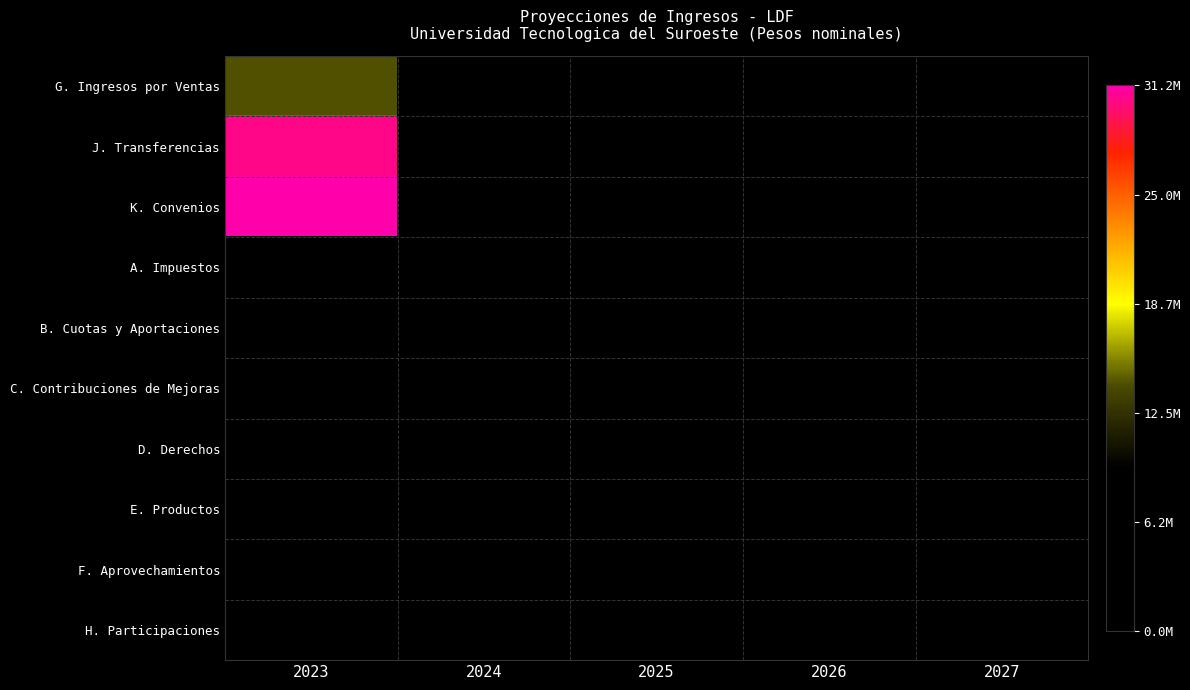

Reading left to right, extract all data points from this chart.

G. Ingresos por Ventas: 2023=14182788	2024=0	2025=0	2026=0	2027=0
J. Transferencias: 2023=30434753	2024=0	2025=0	2026=0	2027=0
K. Convenios: 2023=31206878	2024=0	2025=0	2026=0	2027=0
A. Impuestos: 2023=0	2024=0	2025=0	2026=0	2027=0
B. Cuotas y Aportaciones: 2023=0	2024=0	2025=0	2026=0	2027=0
C. Contribuciones de Mejoras: 2023=0	2024=0	2025=0	2026=0	2027=0
D. Derechos: 2023=0	2024=0	2025=0	2026=0	2027=0
E. Productos: 2023=0	2024=0	2025=0	2026=0	2027=0
F. Aprovechamientos: 2023=0	2024=0	2025=0	2026=0	2027=0
H. Participaciones: 2023=0	2024=0	2025=0	2026=0	2027=0